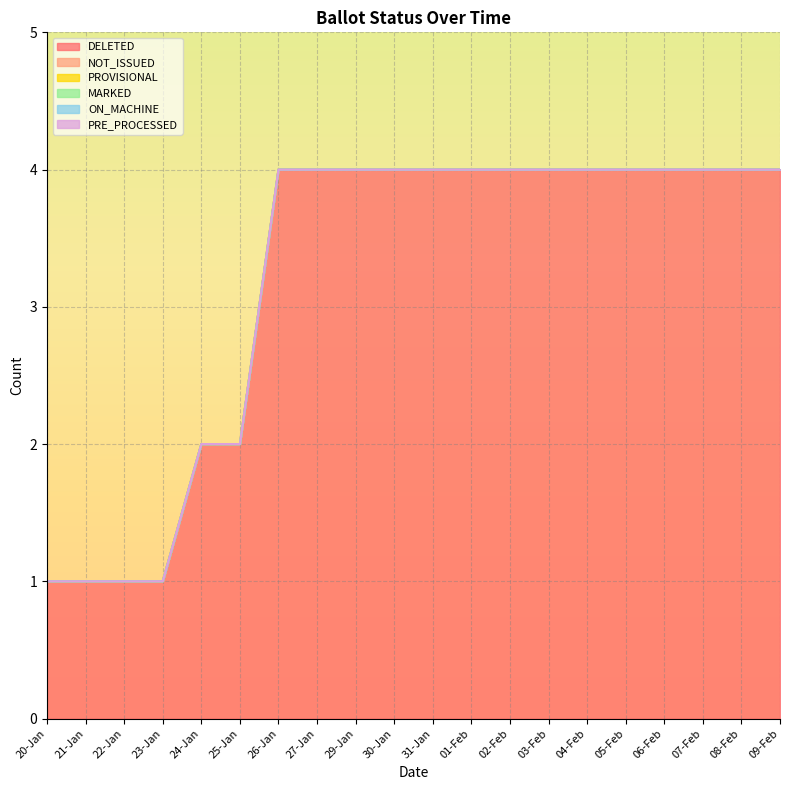

At which category does the chart reach its peak across all series?

26-Jan